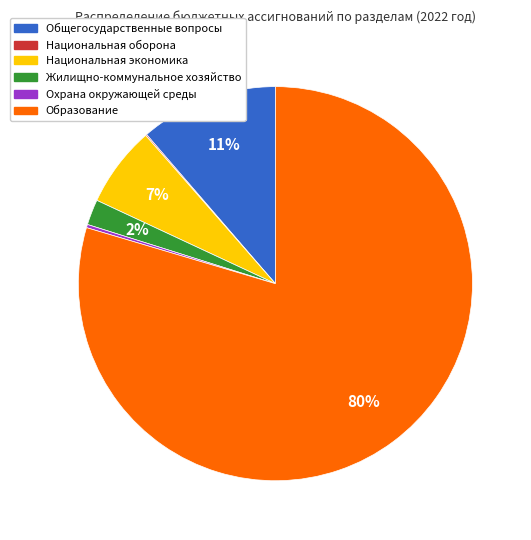

Approximately how many times larger is the value at Национальная экономика compared to Общегосударственные вопросы?

0.6